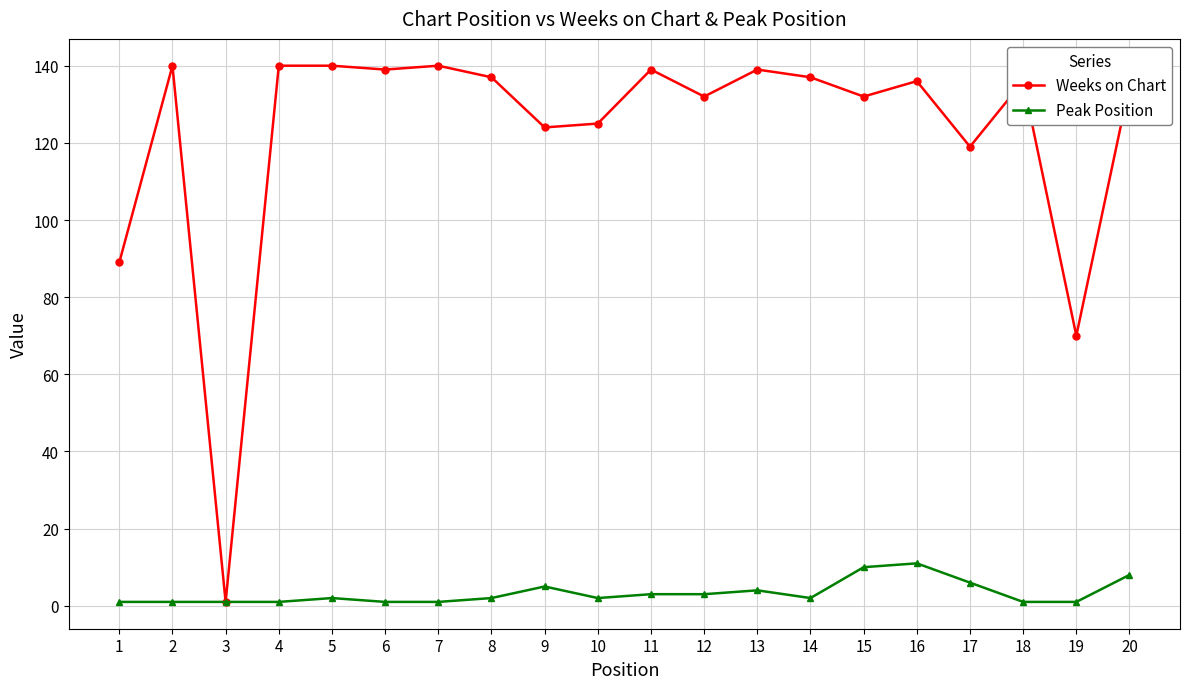

What is the value of the Weeks on Chart point at the 19th from the left?

70